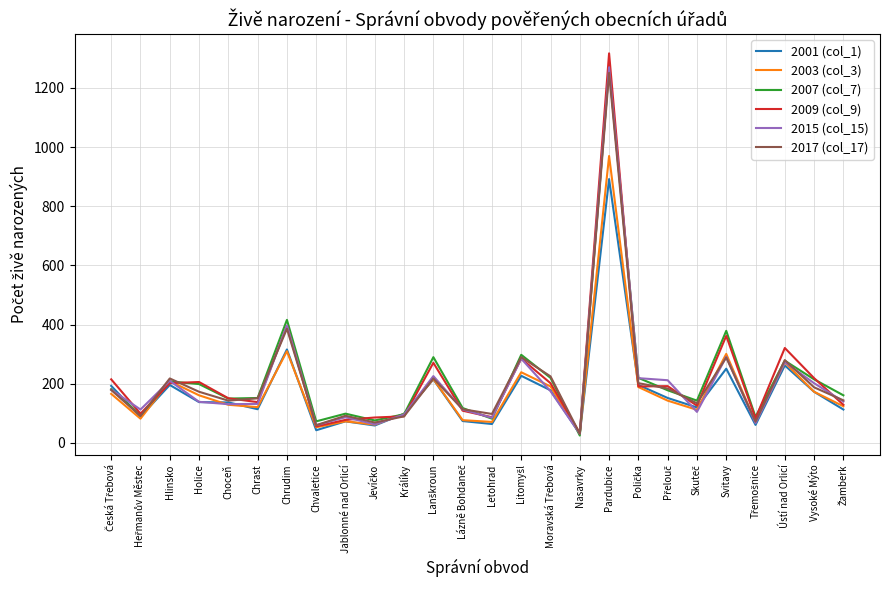

Which series has the largest range (max minus min)?

2009 (col_9)